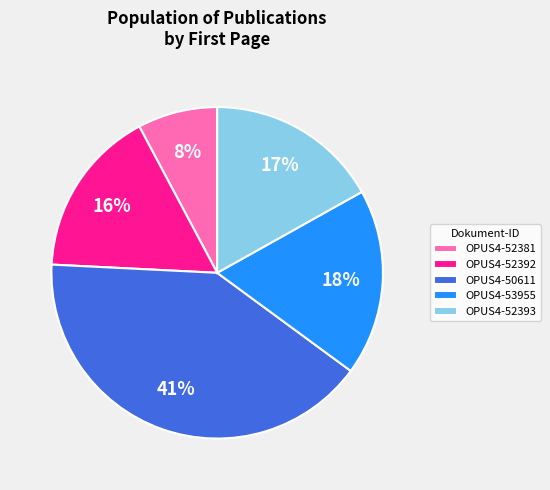

Which slice is the largest?

OPUS4-50611